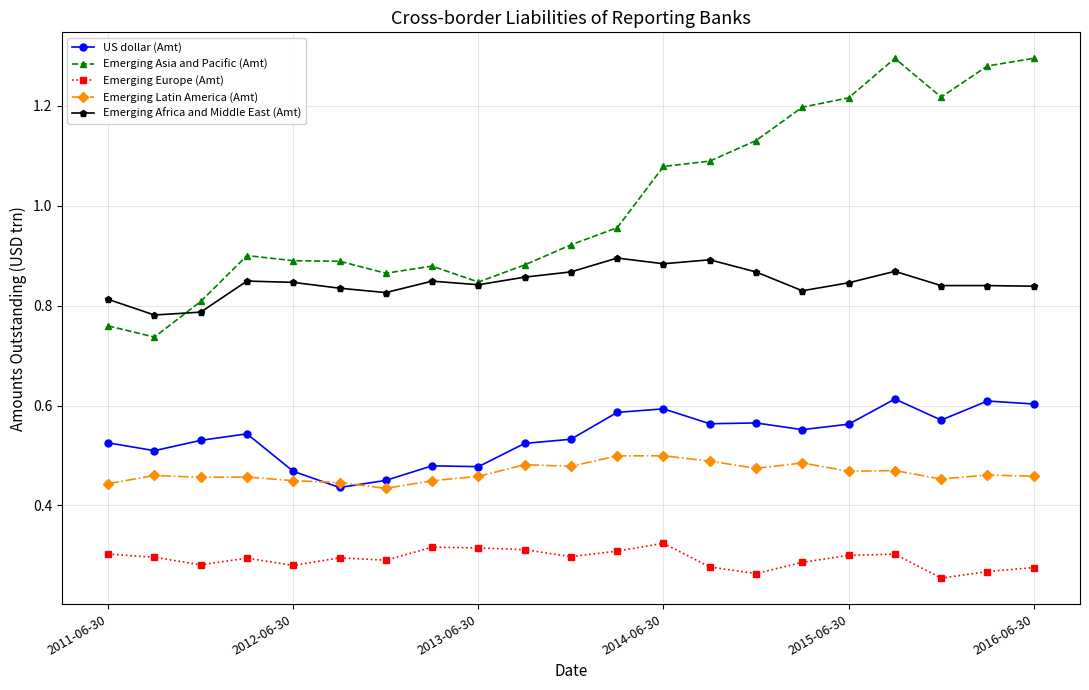

Which series has the largest total across all categories?

Emerging Asia and Pacific (Amt)